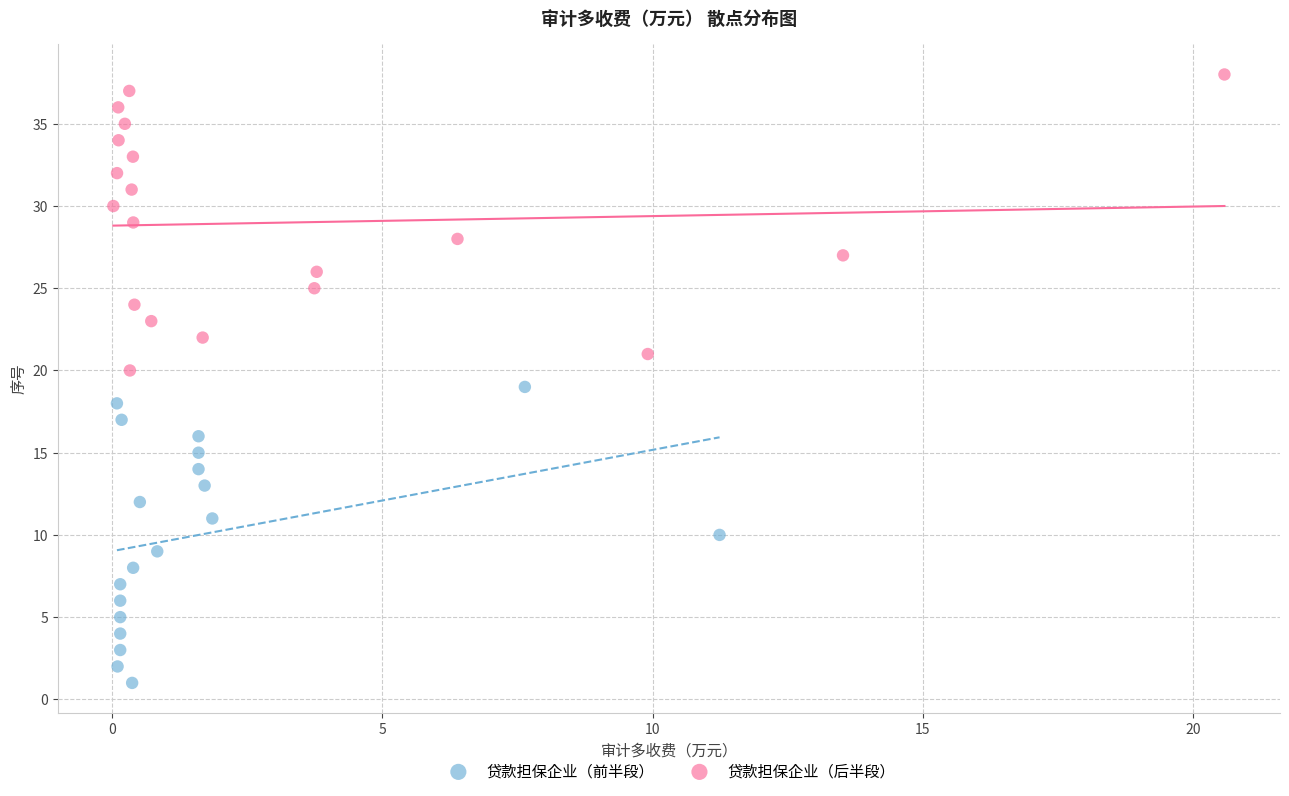

Which series contains the highest Y value?

贷款担保企业（后半段）